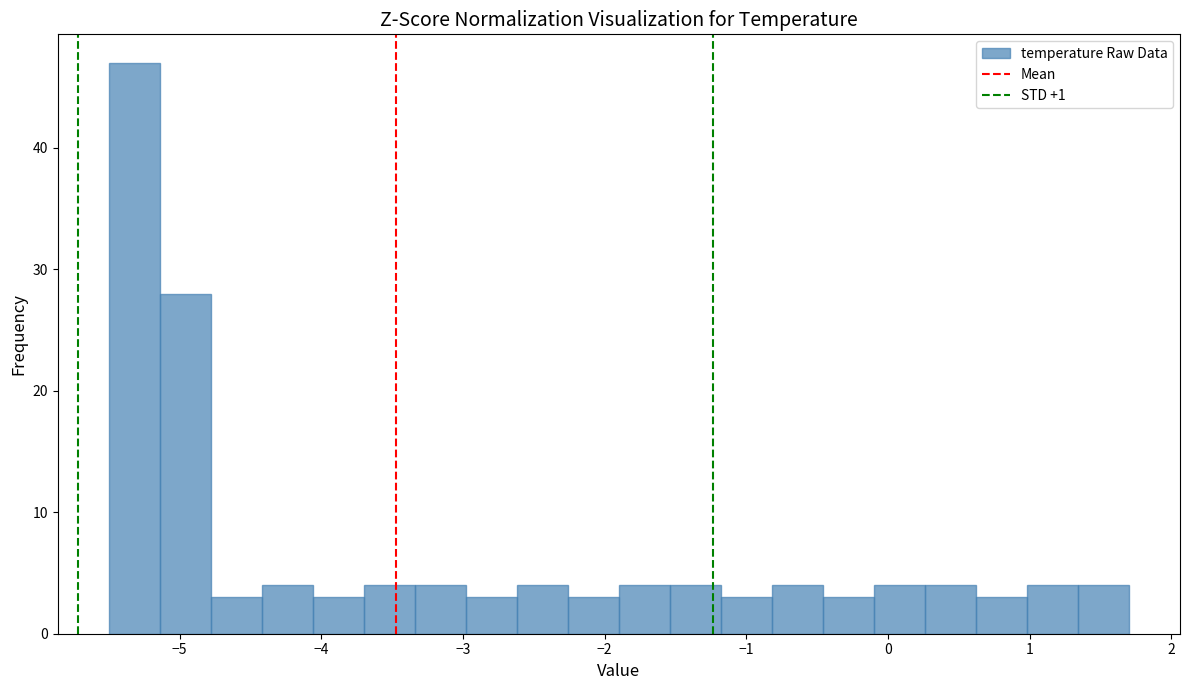

Read against the x-axis, roughly where is the centre of the tallest bar?

-5.3